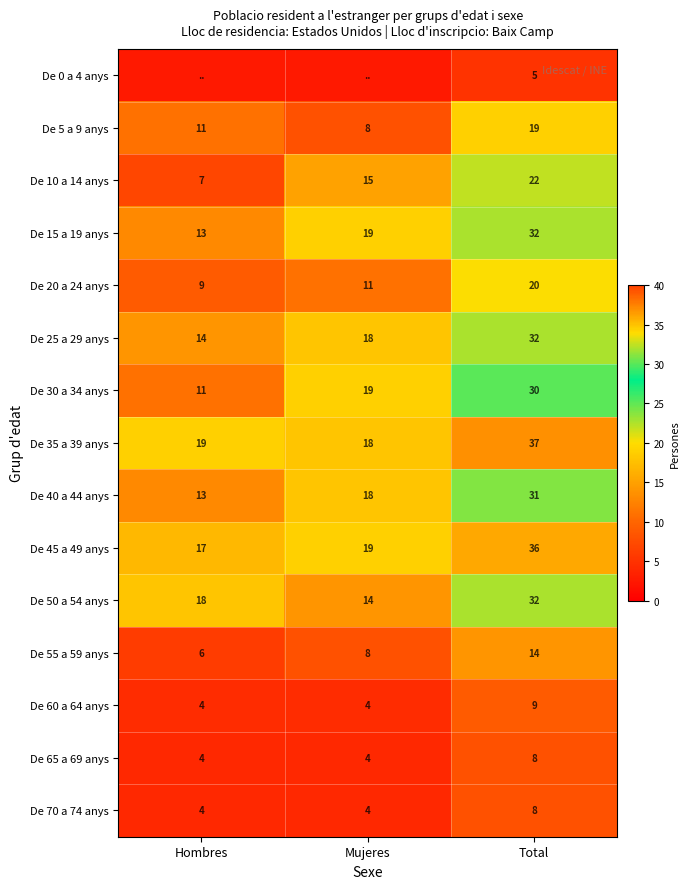

What is the difference between the second highest and minimum values in the De 35 a 39 anys series?

1.0